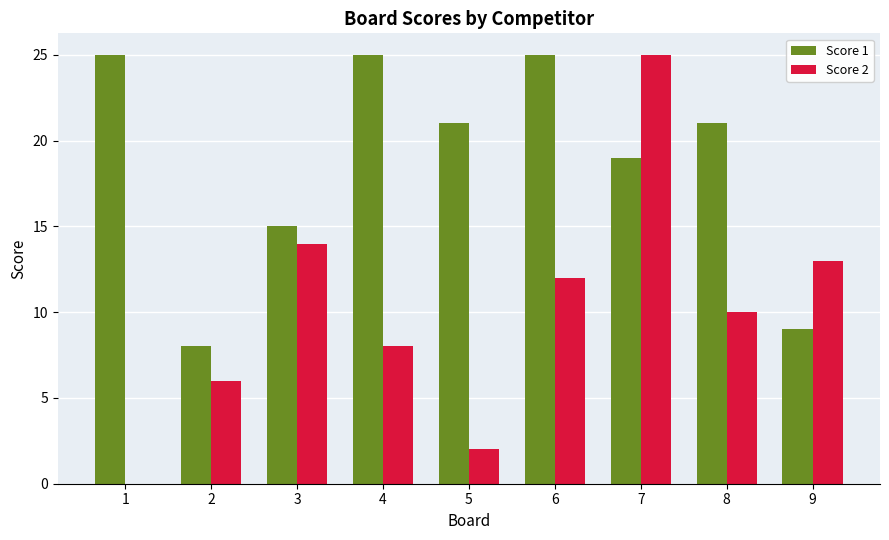

Is the value of Score 1 at 9 greater than the value of Score 2 at 7?

No